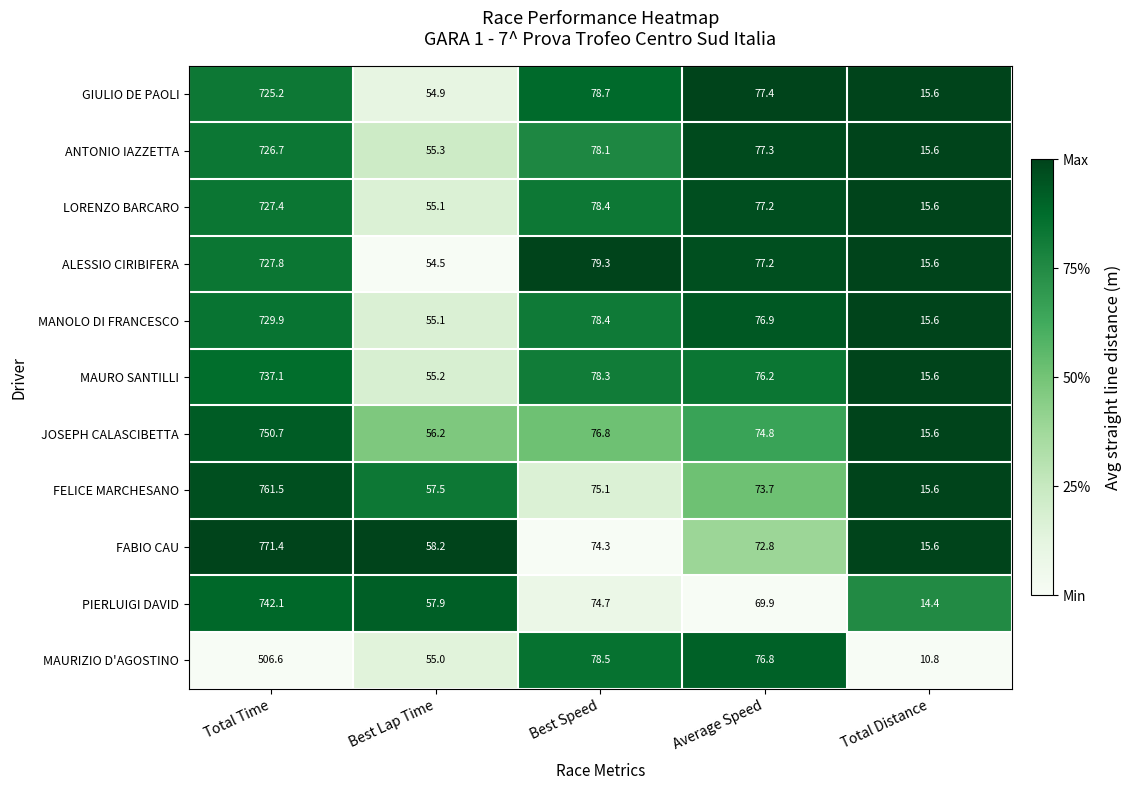

What is the sum of all JOSEPH CALASCIBETTA values?

974.1